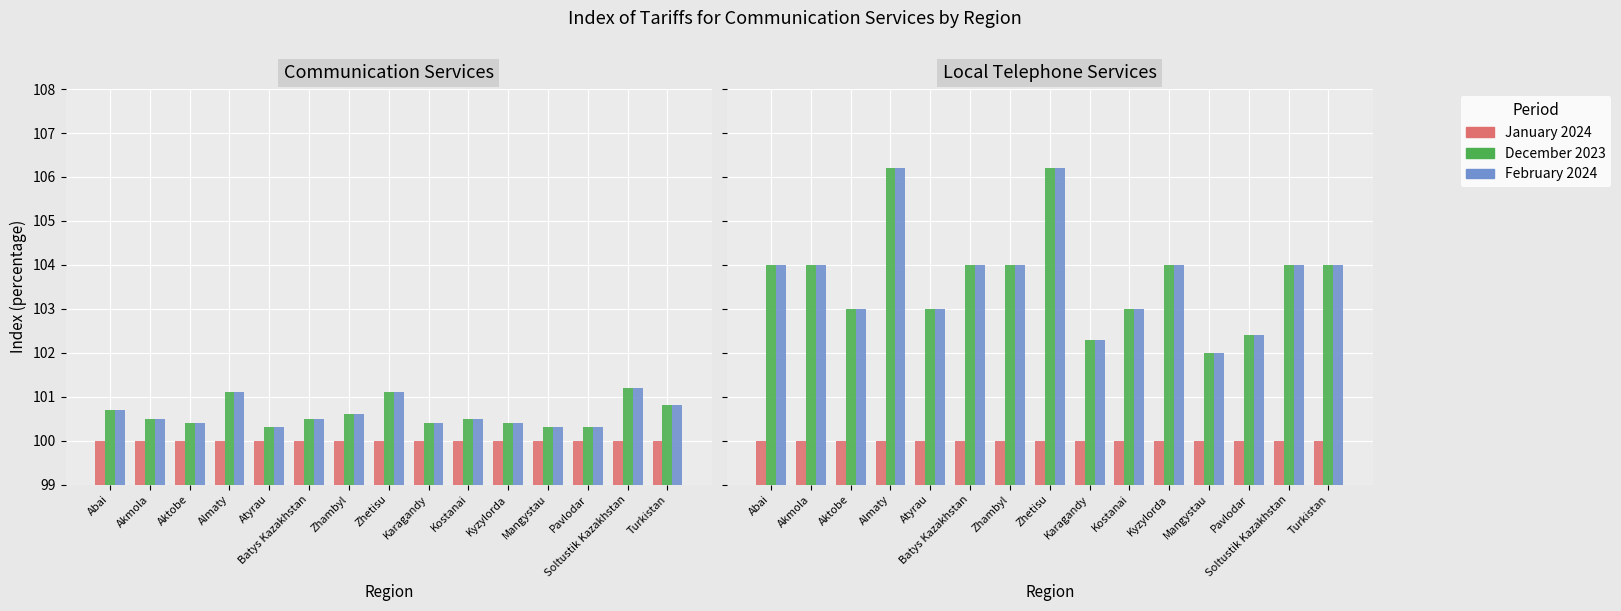

What is the greatest value displayed?

106.2